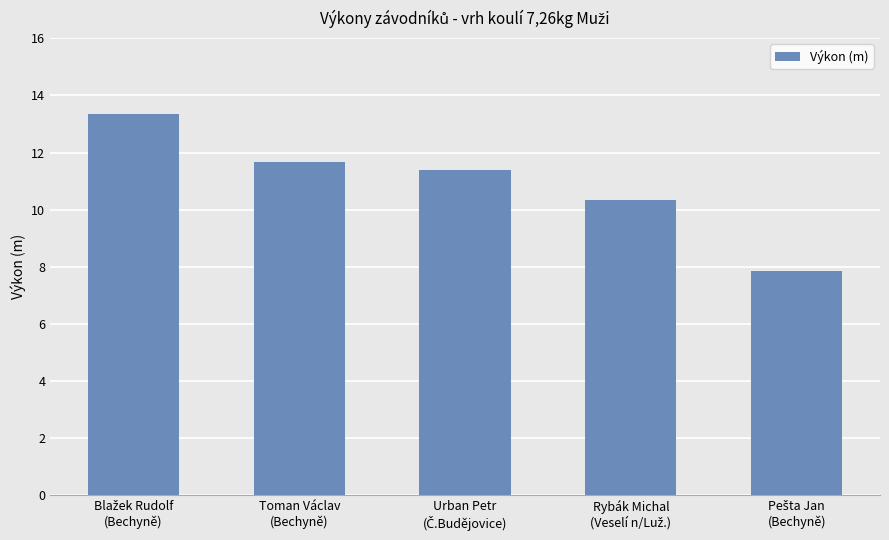

What is the average value?

10.9